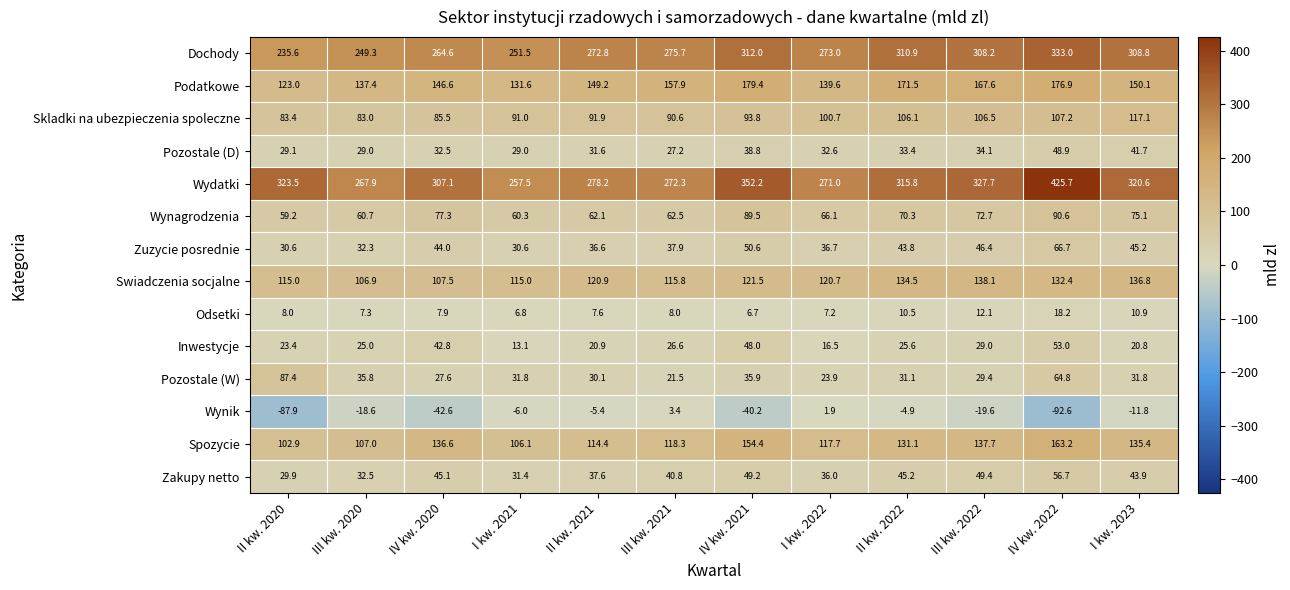

What is the sum of all Dochody values?

3395.4